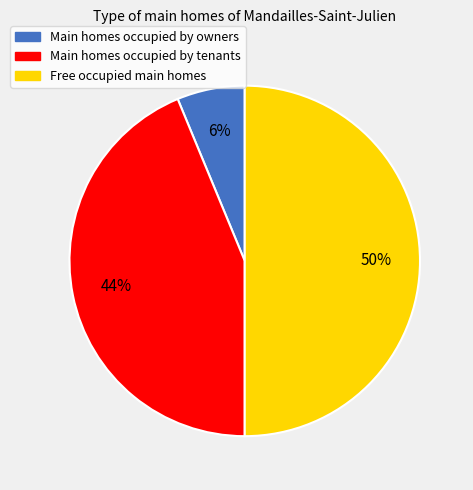

What percentage is the Free occupied main homes slice, to the nearest percent?

50%